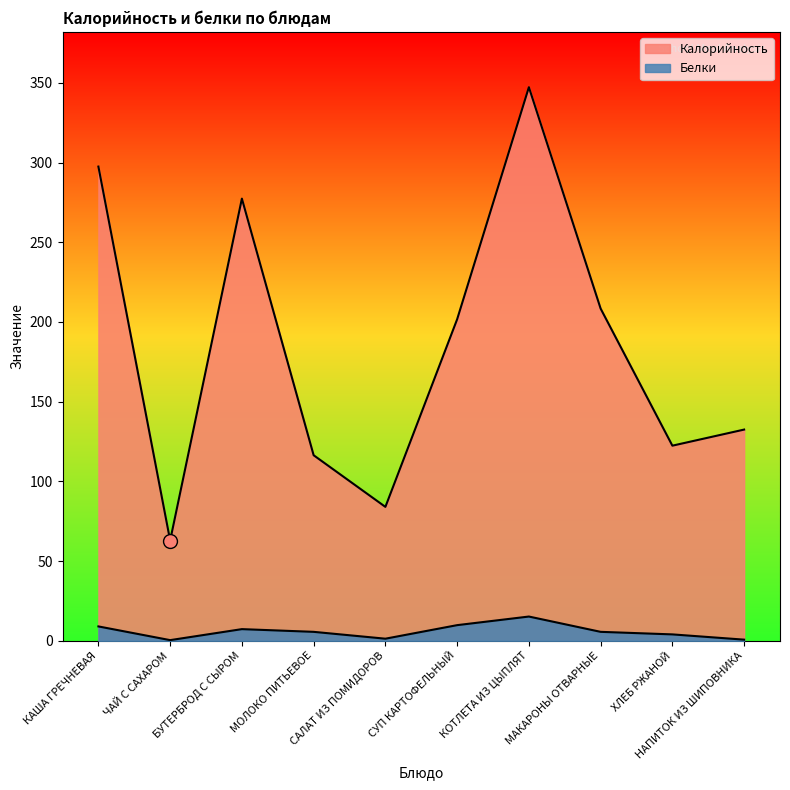

Reading left to right, transcribe all the data shown in this chart.

Калорийность: 297.5	62.9	277.4	116.4	84.0	201.7	347.3	208.4	122.4	132.5
Белки: 9.0	0.4	7.3	5.6	1.3	9.8	15.2	5.6	4.0	0.7